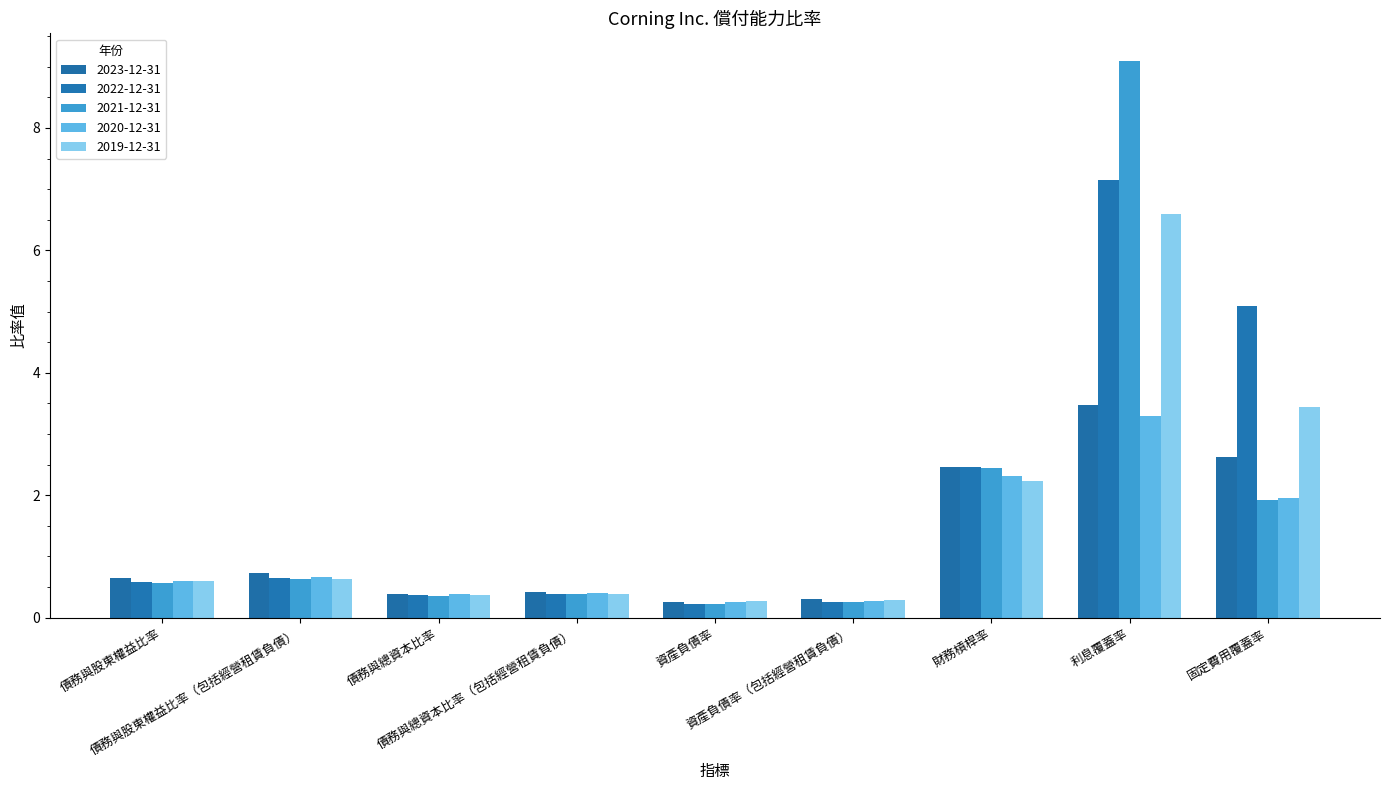

List the labels in order of 2022-12-31 value, smallest first.

資產負債率, 資產負債率（包括經營租賃負債）, 債務與總資本比率, 債務與總資本比率（包括經營租賃負債）, 債務與股東權益比率, 債務與股東權益比率（包括經營租賃負債）, 財務槓桿率, 固定費用覆蓋率, 利息覆蓋率